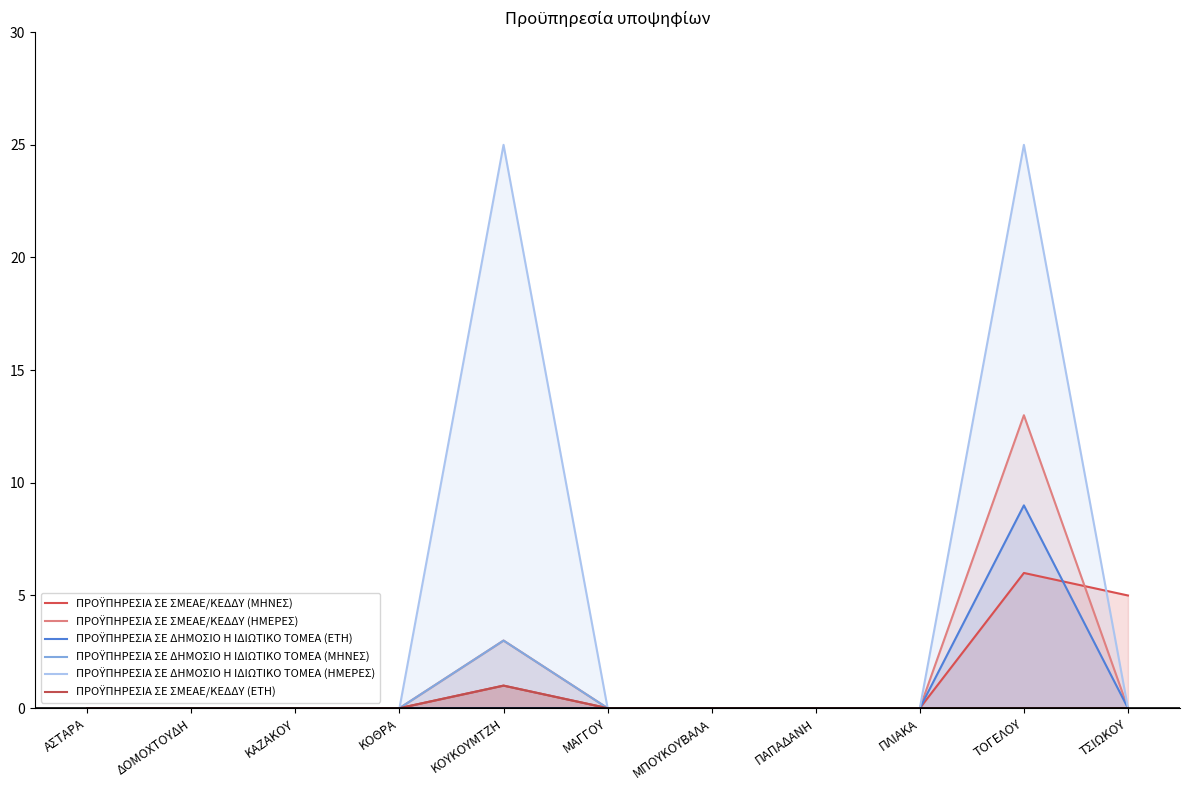

List the series in order of their peak value, lowest first.

ΠΡΟΫΠΗΡΕΣΙΑ ΣΕ ΣΜΕΑΕ/ΚΕΔΔΥ (ΕΤΗ), ΠΡΟΫΠΗΡΕΣΙΑ ΣΕ ΔΗΜΟΣΙΟ Η ΙΔΙΩΤΙΚΟ ΤΟΜΕΑ (ΜΗΝΕΣ), ΠΡΟΫΠΗΡΕΣΙΑ ΣΕ ΣΜΕΑΕ/ΚΕΔΔΥ (ΜΗΝΕΣ), ΠΡΟΫΠΗΡΕΣΙΑ ΣΕ ΔΗΜΟΣΙΟ Η ΙΔΙΩΤΙΚΟ ΤΟΜΕΑ (ΕΤΗ), ΠΡΟΫΠΗΡΕΣΙΑ ΣΕ ΣΜΕΑΕ/ΚΕΔΔΥ (ΗΜΕΡΕΣ), ΠΡΟΫΠΗΡΕΣΙΑ ΣΕ ΔΗΜΟΣΙΟ Η ΙΔΙΩΤΙΚΟ ΤΟΜΕΑ (ΗΜΕΡΕΣ)